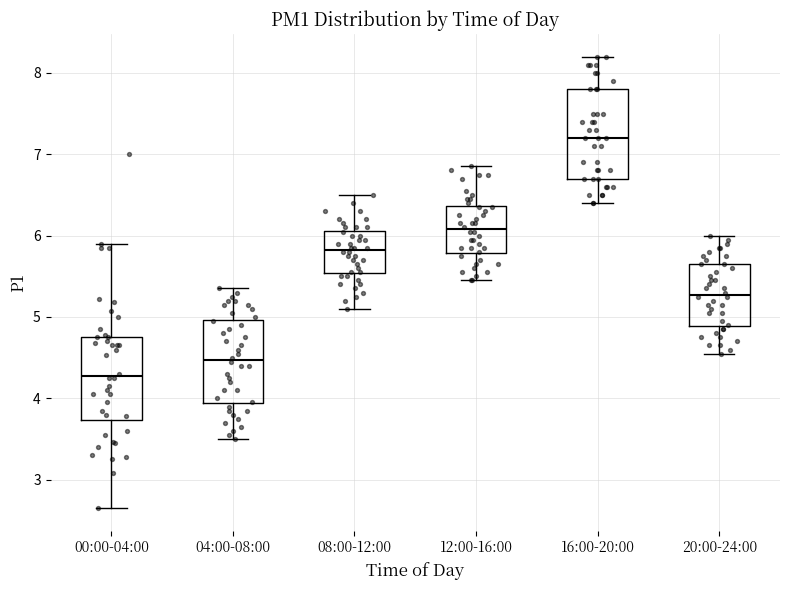

Where does the upper whisker of the box for 20:00-24:00 end on the y-axis? The values are not printed on the chart, so give them approximately, as read against the axis.

6.0